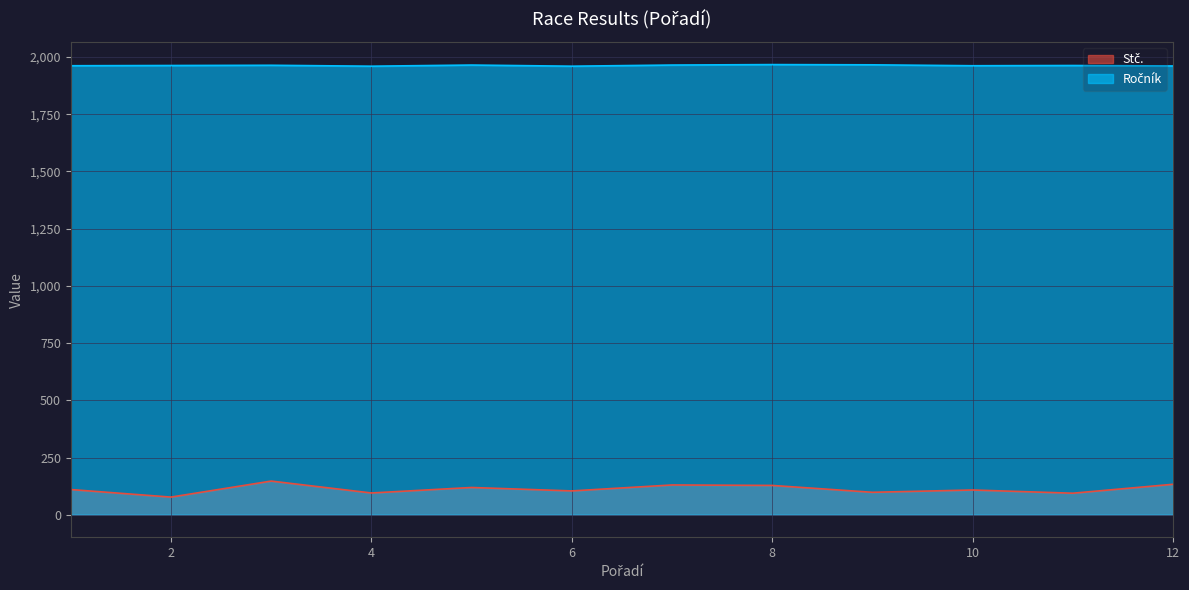

True or false: Ročník and Stč. intersect in this chart.

False